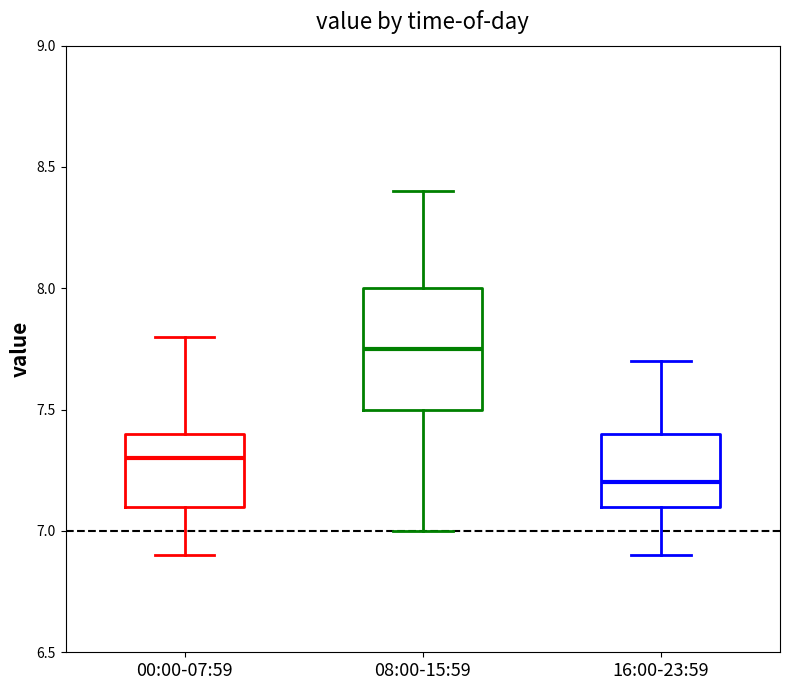

Reading left to right, transcribe this box plot: for each box, give where its median line is, the range the box spans, and where its two whiskers end, as read against the y-axis. The values are not printed on the chart, so give them approximately, as read against the axis.

00:00-07:59: median 7.30, box 7.10 to 7.40, whiskers 6.90 to 7.80
08:00-15:59: median 7.75, box 7.50 to 8.00, whiskers 7.00 to 8.40
16:00-23:59: median 7.20, box 7.10 to 7.40, whiskers 6.90 to 7.70